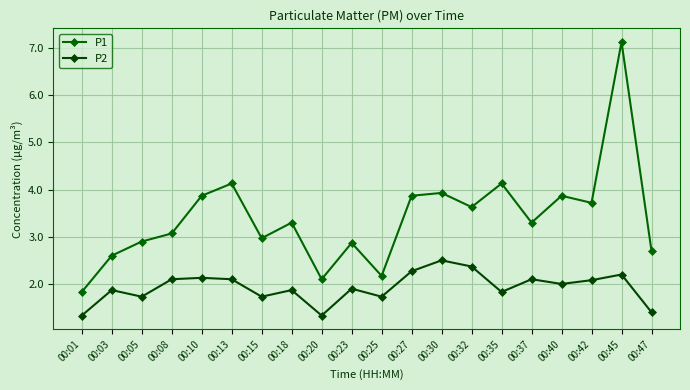

Rank the series by their average value, from lowest to highest.

P2, P1